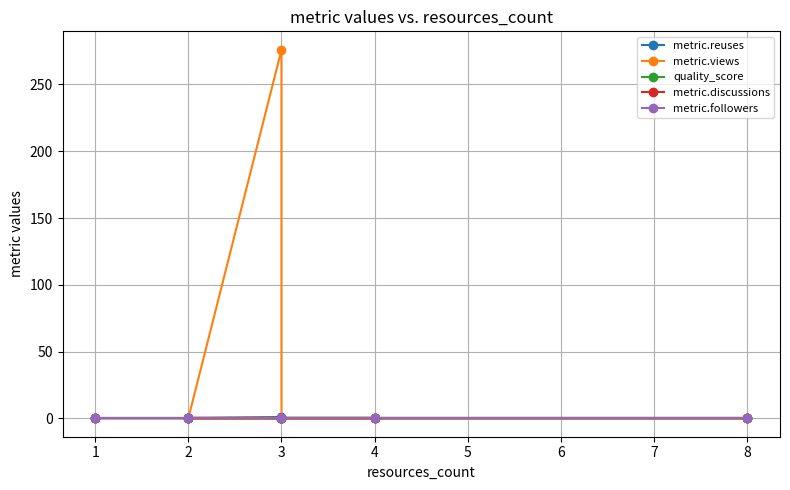

True or false: metric.followers and metric.discussions intersect in this chart.

False